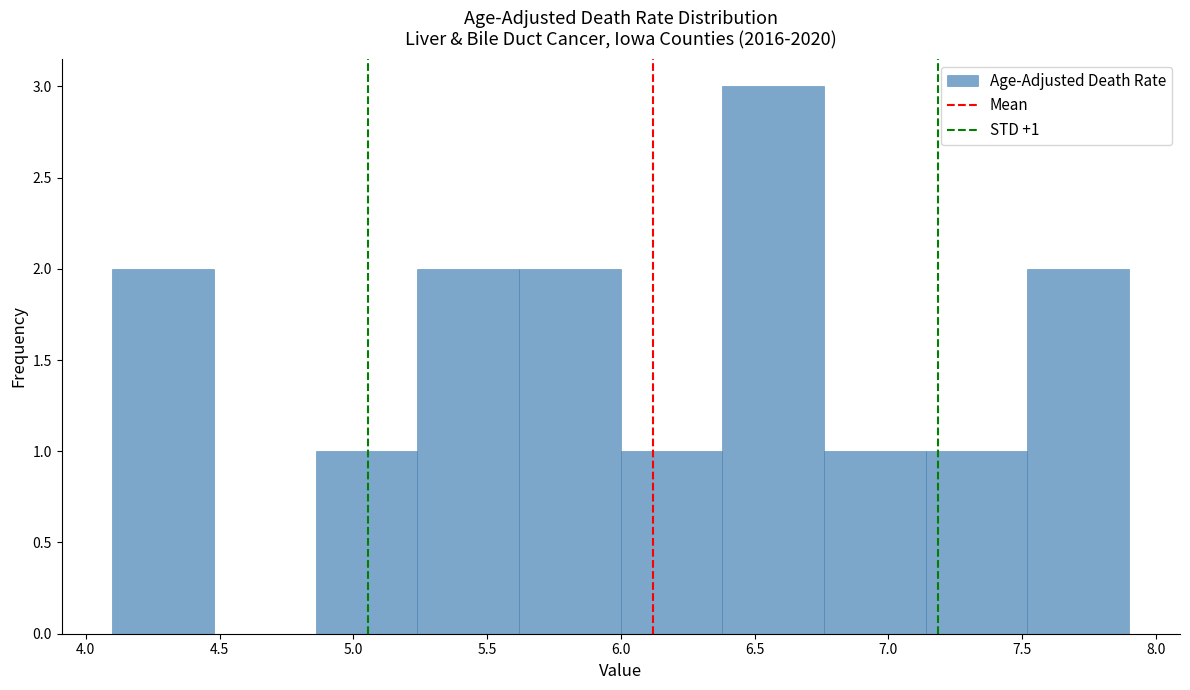

Over which range of the x-axis is the bar tallest?

6.38 to 6.76